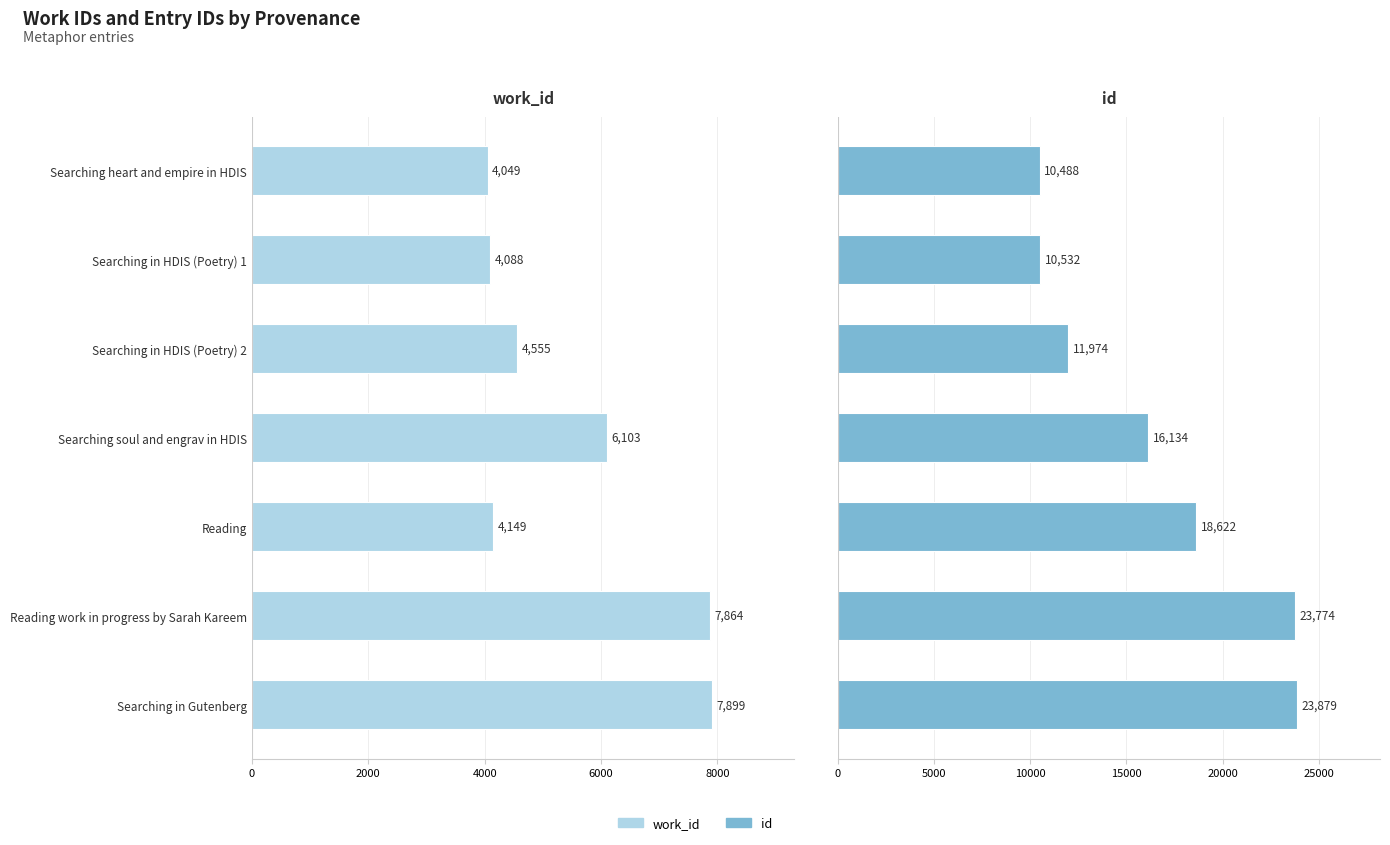

Which has a higher value, Searching soul and engrav in HDIS or Searching in HDIS (Poetry) 2?

Searching soul and engrav in HDIS